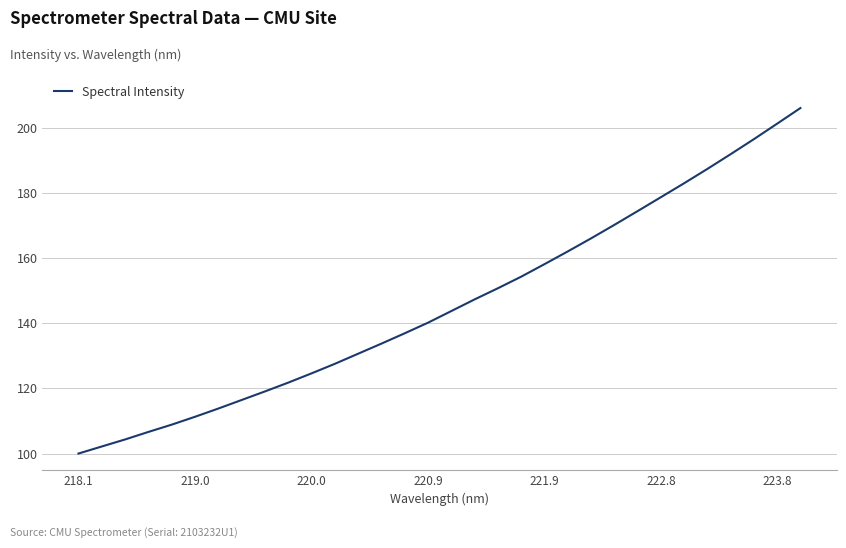

What is the greatest value displayed?

206.2